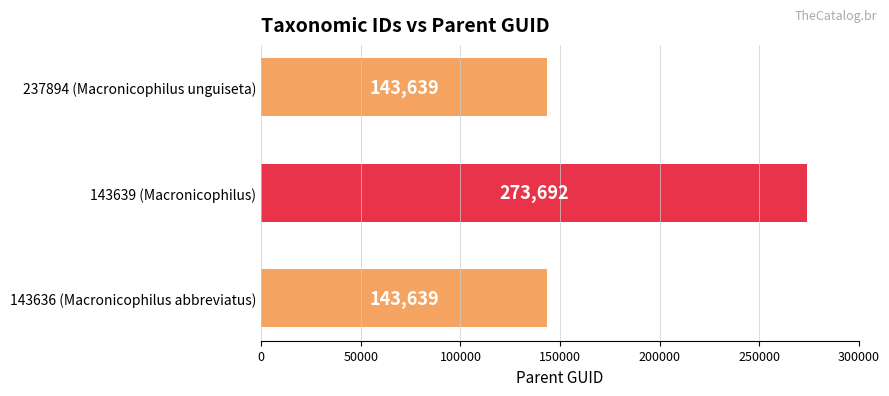

What is the sum of all values?

560970